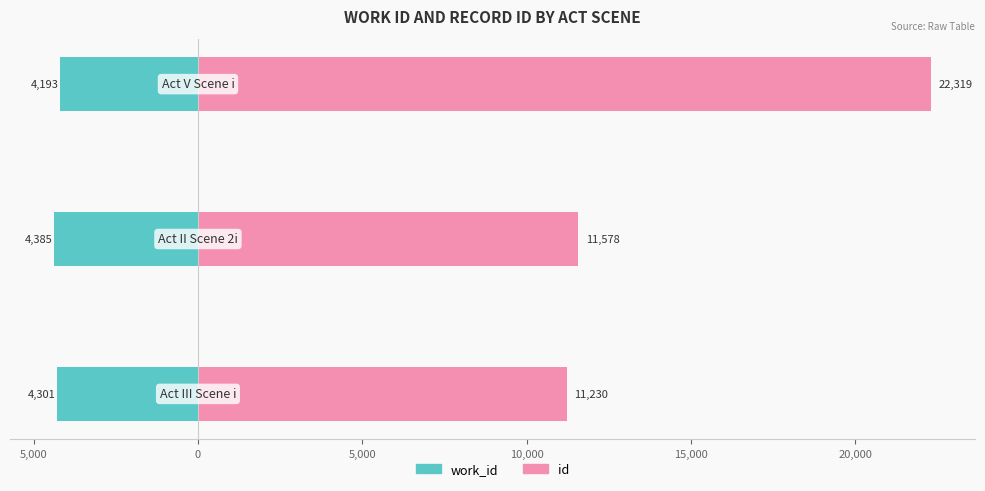

Is the value of work_id at 5,000 greater than the value of id at 10,000?

No